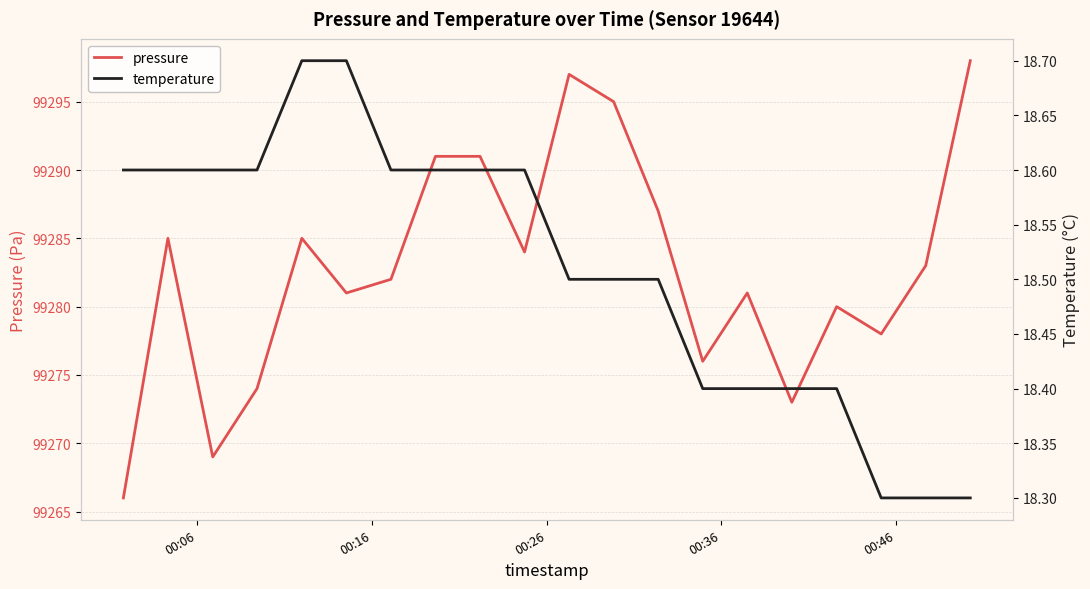

What is the minimum value for pressure?

99266